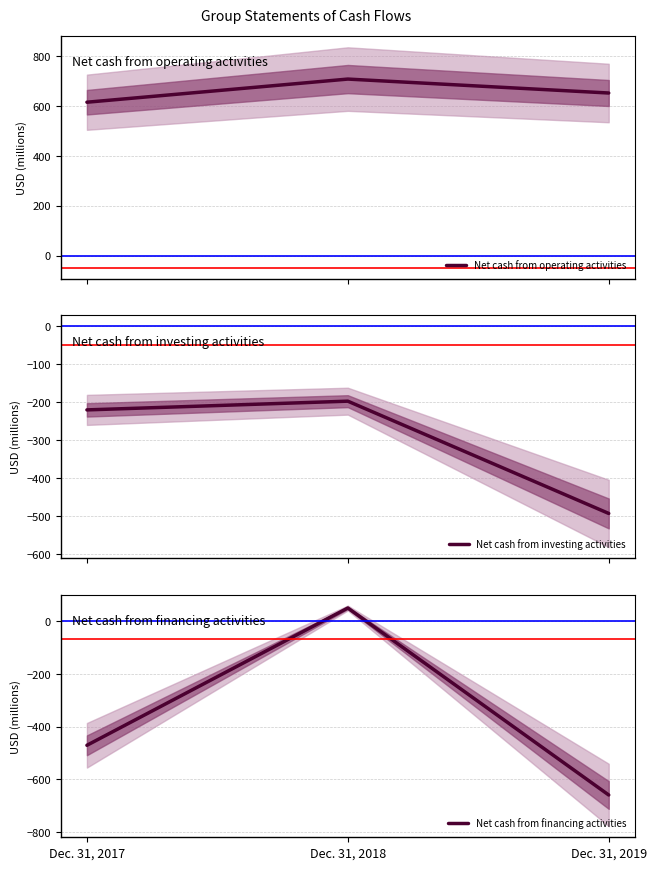

Reading left to right, what are all the values shown in this chart?

Net cash from operating activities: Dec. 31, 2017=616	Dec. 31, 2018=709	Dec. 31, 2019=653
Net cash from investing activities: Dec. 31, 2017=-220	Dec. 31, 2018=-197	Dec. 31, 2019=-493
Net cash from financing activities: Dec. 31, 2017=-471	Dec. 31, 2018=51	Dec. 31, 2019=-660